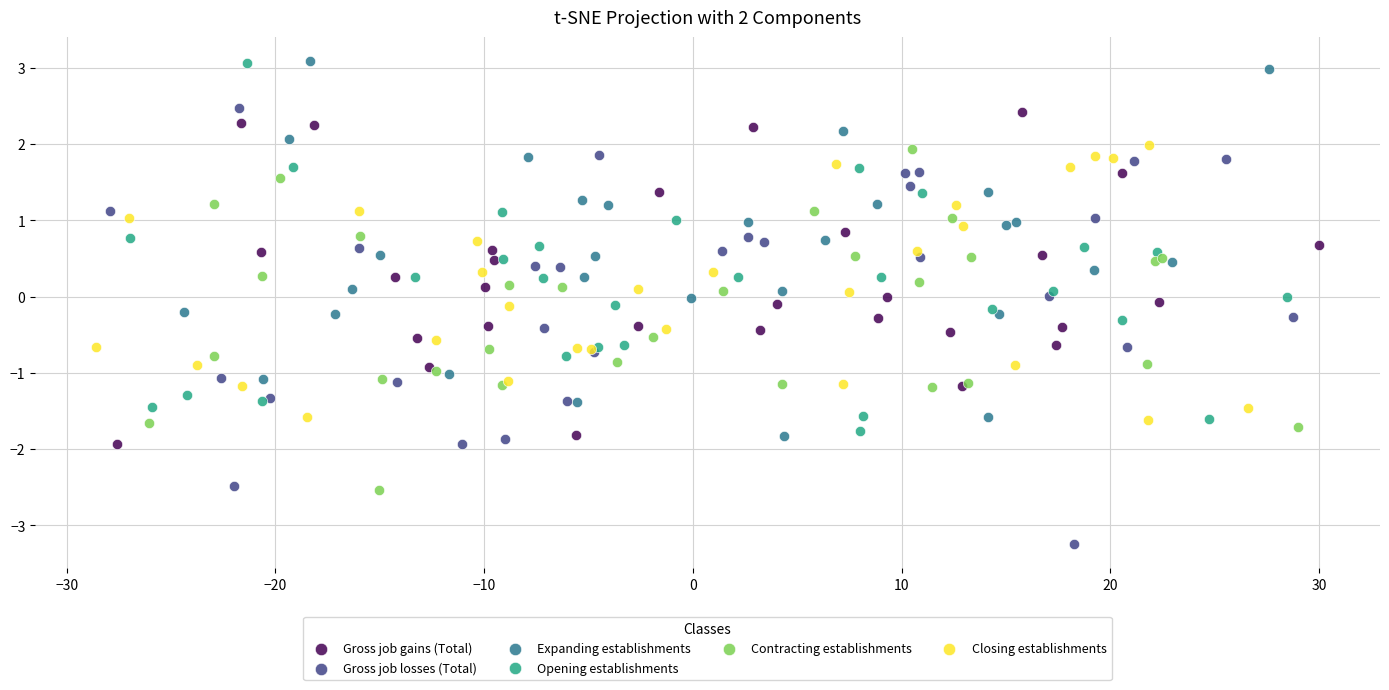

Which series has the largest Y range (max minus min)?

Gross job losses (Total)